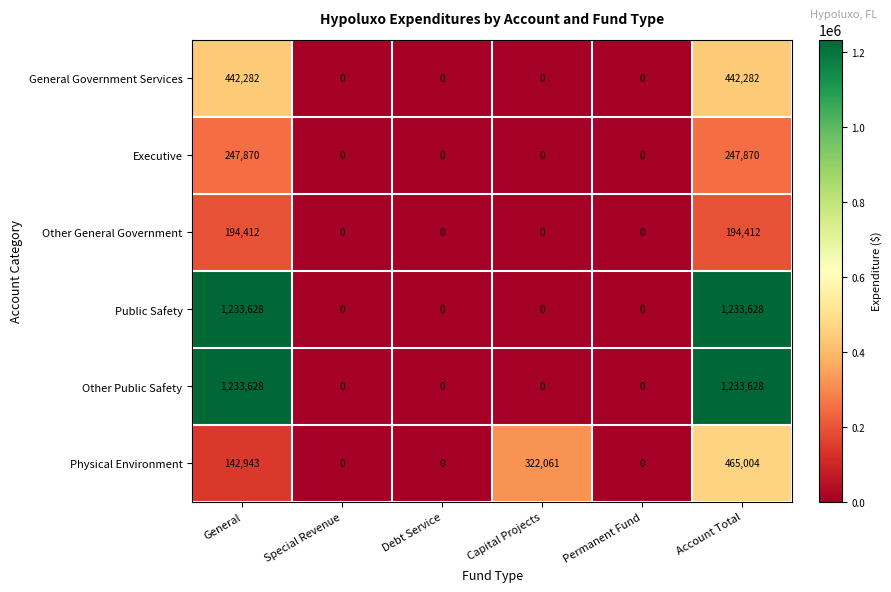

What is the difference between the highest and lowest values at Capital Projects?

322061